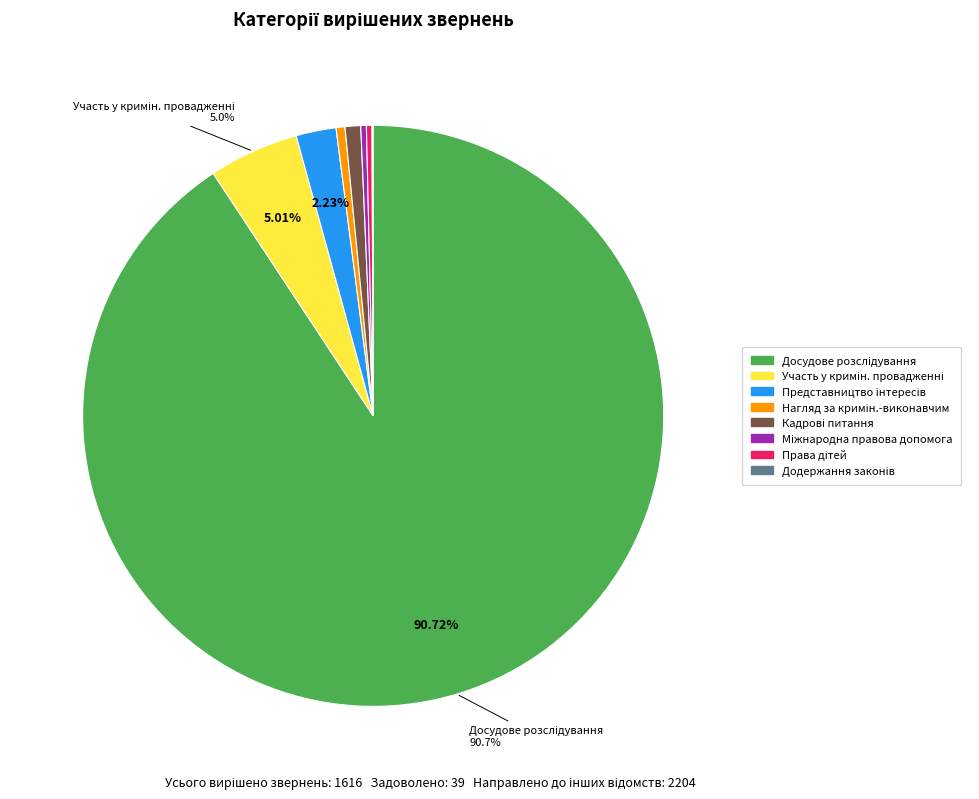

Is there any slice that represents more than half of the pie?

Yes